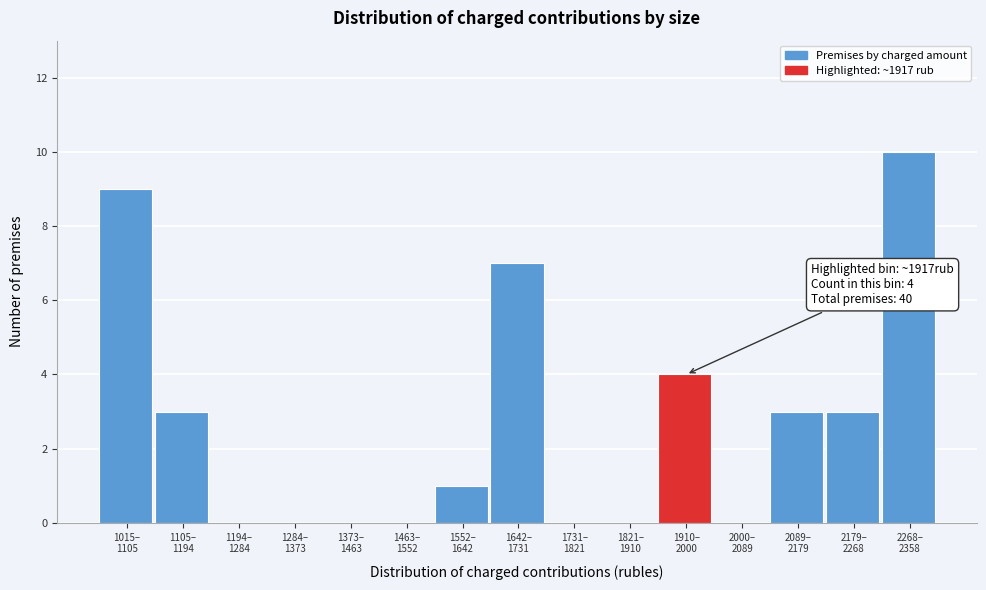

What is the greatest value displayed?

10